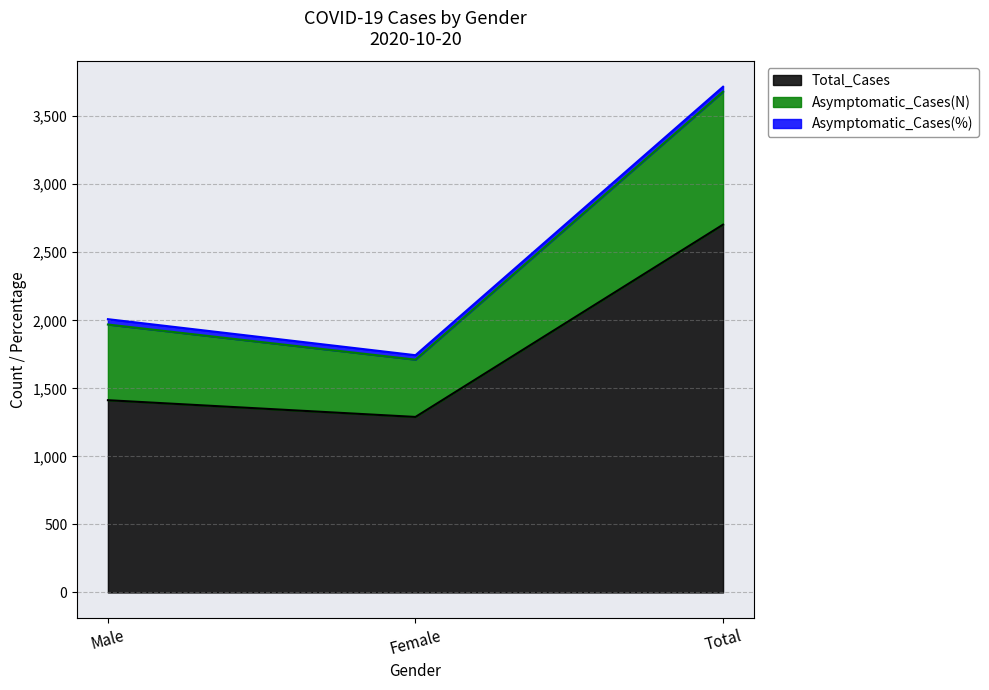

How many data points in Total_Cases are above 1413?

1